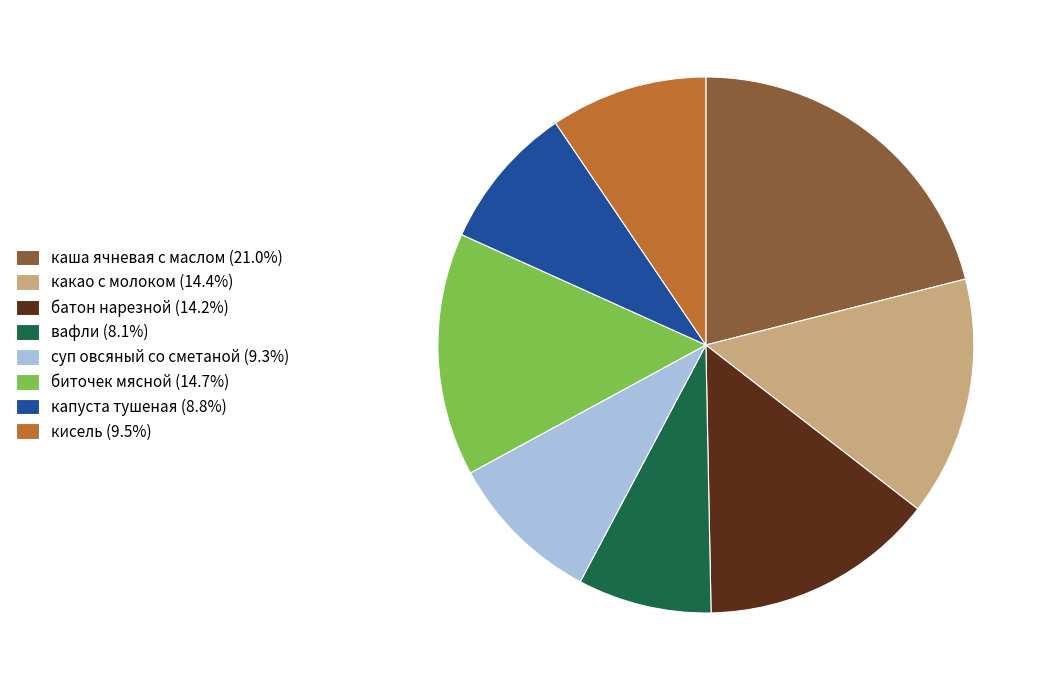

Do какао с молоком (14.4%) and батон нарезной (14.2%) together represent more than half of the pie?

No